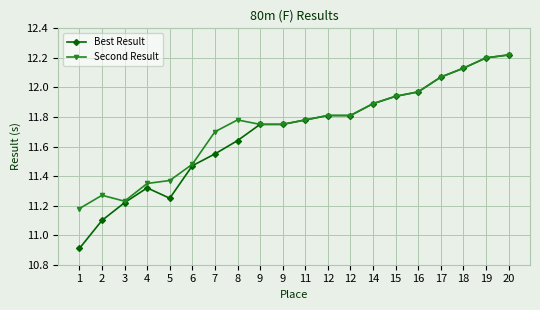

Reading left to right, what are all the values shown in this chart?

Best Result: 1=10.9	2=11.1	3=11.2	4=11.3	5=11.2	6=11.5	7=11.6	8=11.6	9=11.8	9=11.8	11=11.8	12=11.8	12=11.8	14=11.9	15=11.9	16=12.0	17=12.1	18=12.1	19=12.2	20=12.2
Second Result: 1=11.2	2=11.3	3=11.2	4=11.3	5=11.4	6=11.5	7=11.7	8=11.8	9=11.8	9=11.8	11=11.8	12=11.8	12=11.8	14=11.9	15=11.9	16=12.0	17=12.1	18=12.1	19=12.2	20=12.2